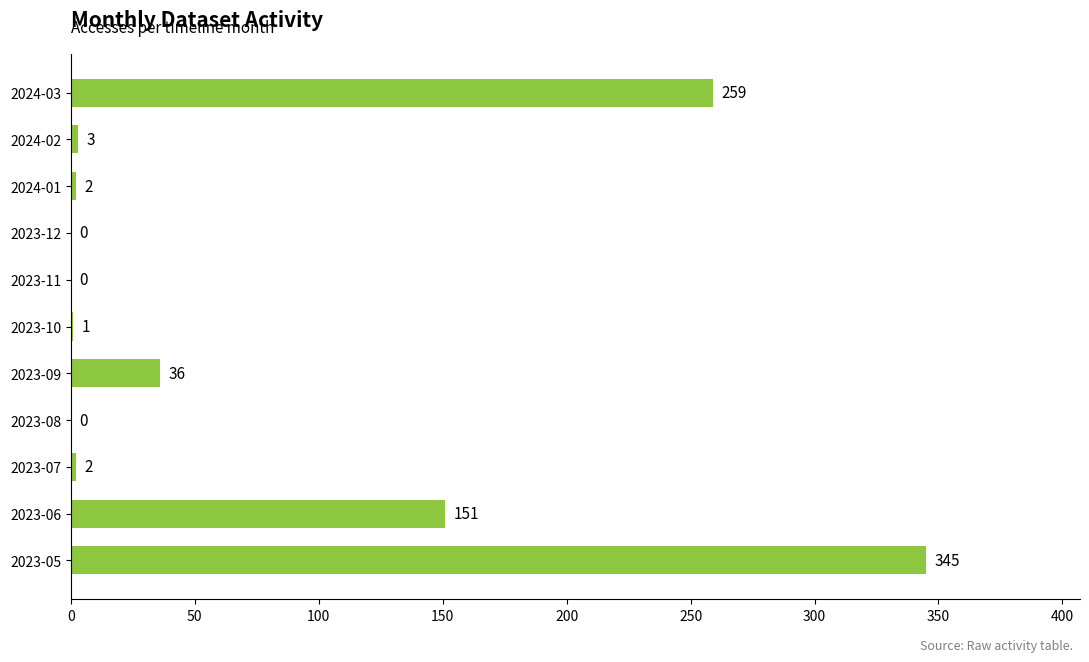

How many series are shown in this chart?

1